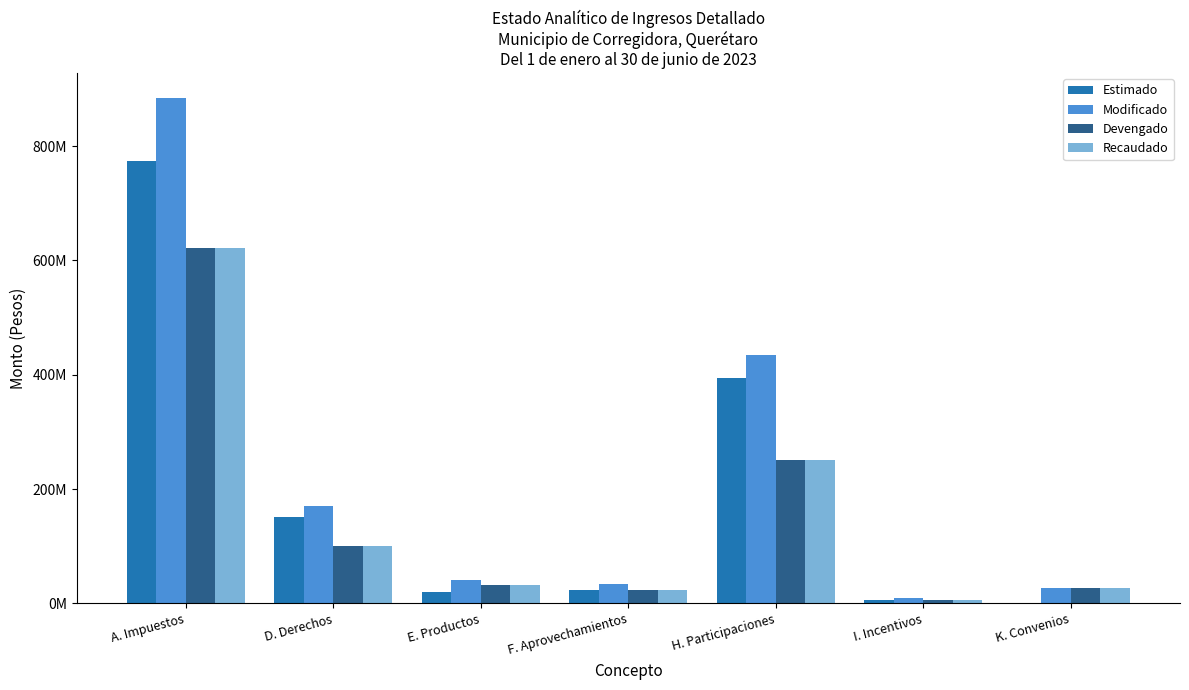

Reading left to right, list all the values displayed in this chart.

Estimado: 773124531.0	151900238.0	19248804.0	23278887.0	394393438.0	6811060.0	0.0
Modificado: 883263561.4	171186391.4	41764836.5	33954835.8	434204348.6	9101552.0	27361852.4
Devengado: 622350297.4	100809696.4	32616699.5	23479902.8	250603583.6	5807715.0	27361852.4
Recaudado: 622350297.4	100809696.4	32616699.5	23479902.8	250603583.6	5807715.0	27361852.4